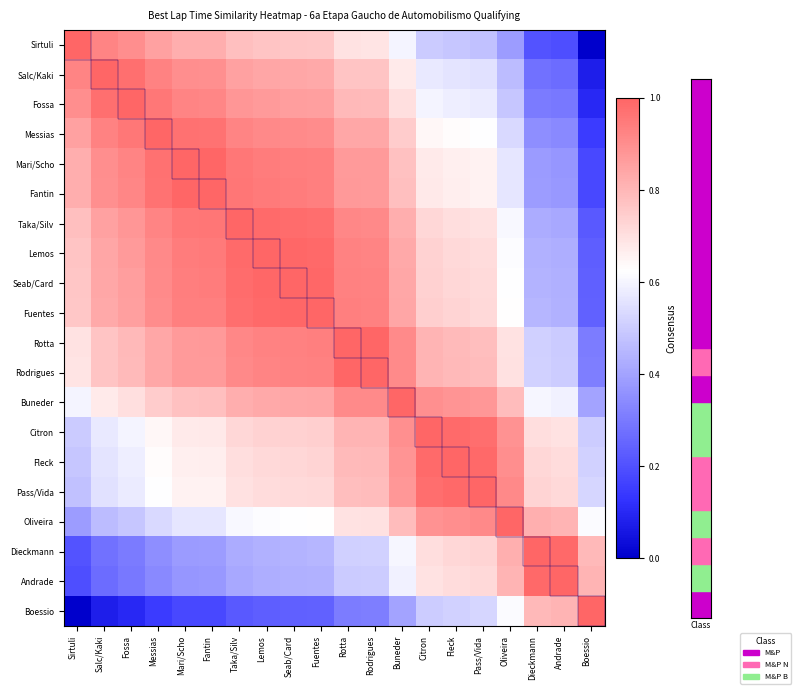

Which series changed the most between Salc/Kaki and Boessio?

Sirtuli